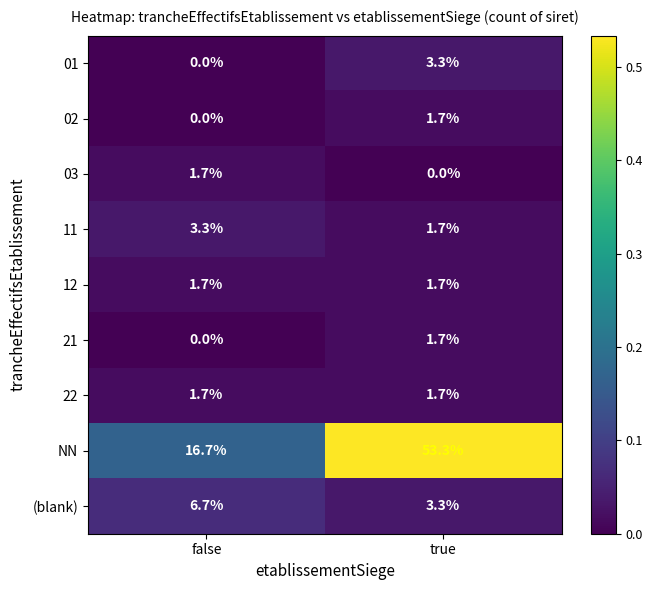

The 21 series shows 2.9 at true. True or false?

False